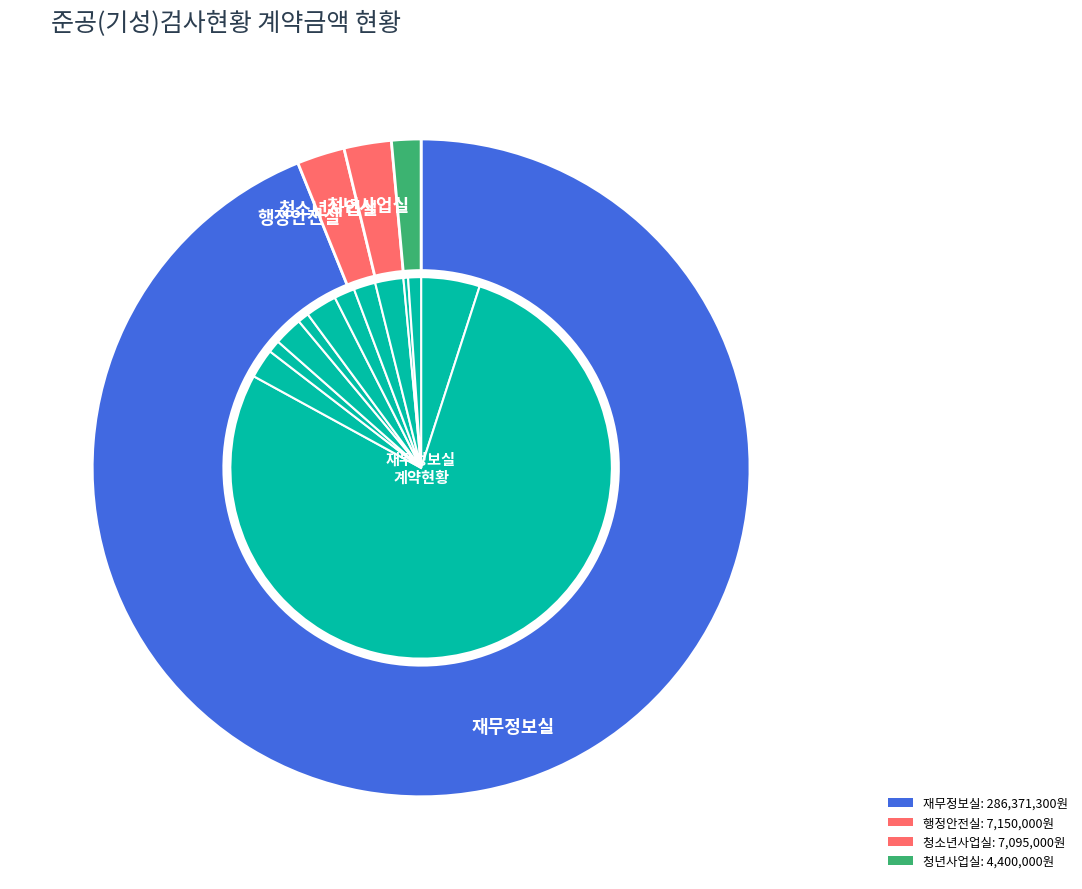

Combined, what portion of the pie is 2023년 웹 메일 호스팅 운영 and 영상기기 임차?

2.2%